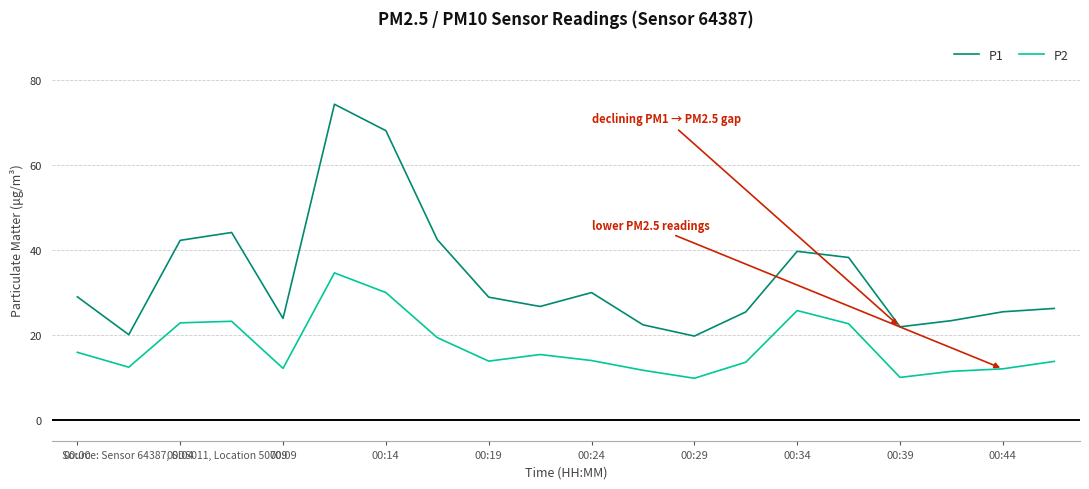

Which series has the largest range (max minus min)?

P1